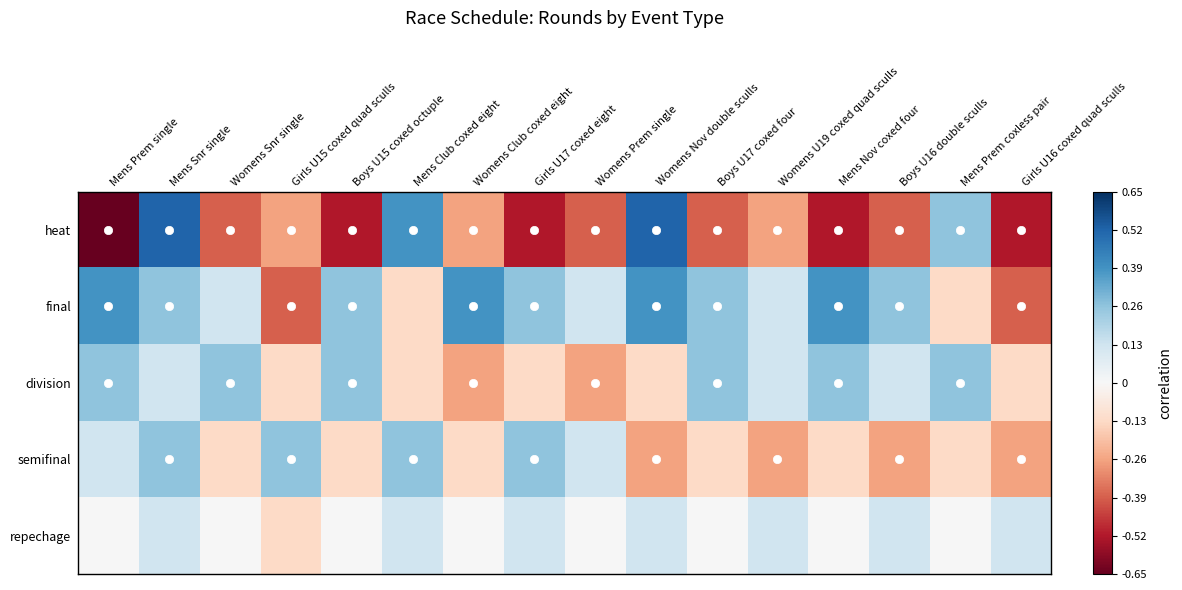

What is the spread (max minus min) of values at Womens Club coxed eight?

0.7